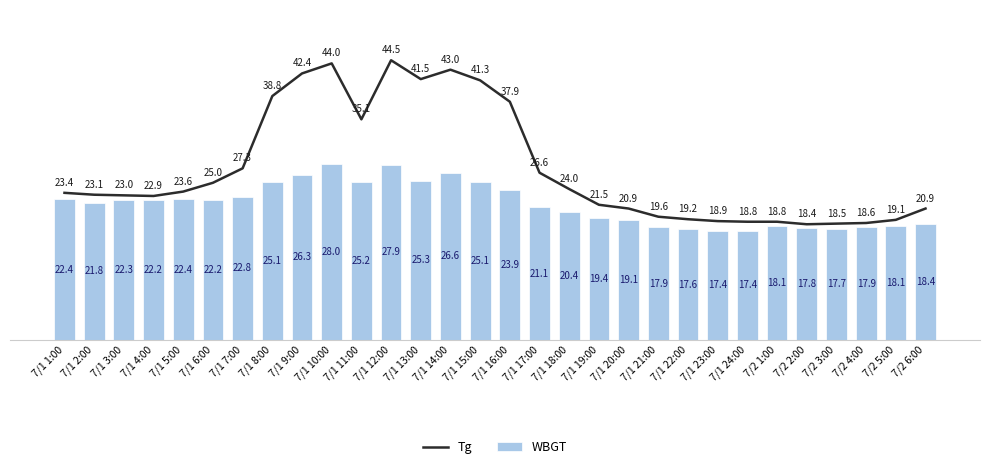

What is the total value across all series at 7/1 12:00?

72.4